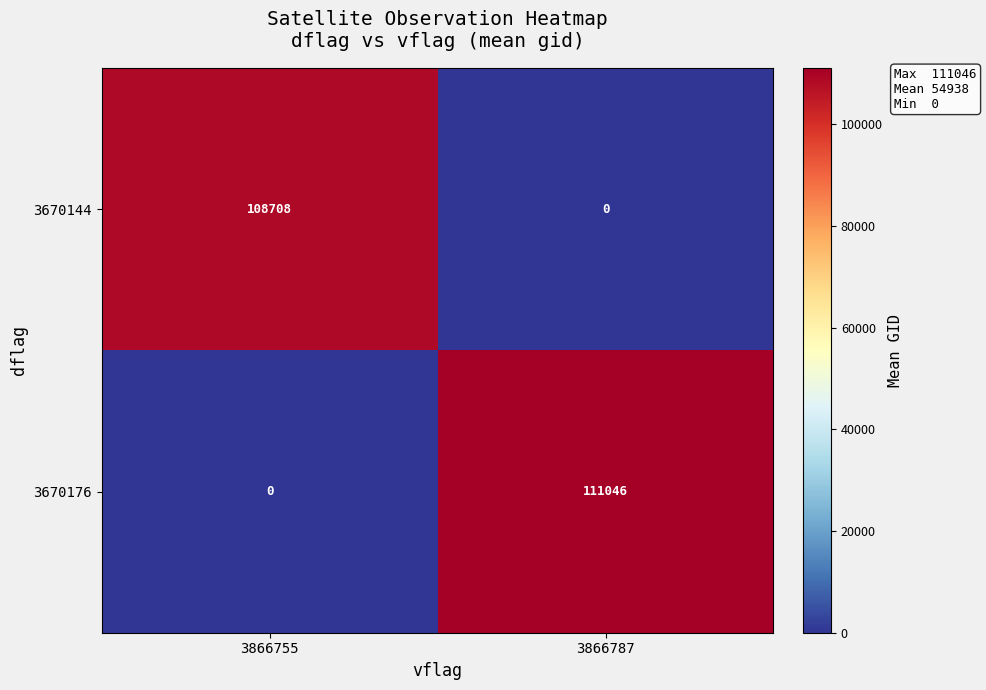

At 3866755, list the series in order from largest to smallest.

3670144, 3670176